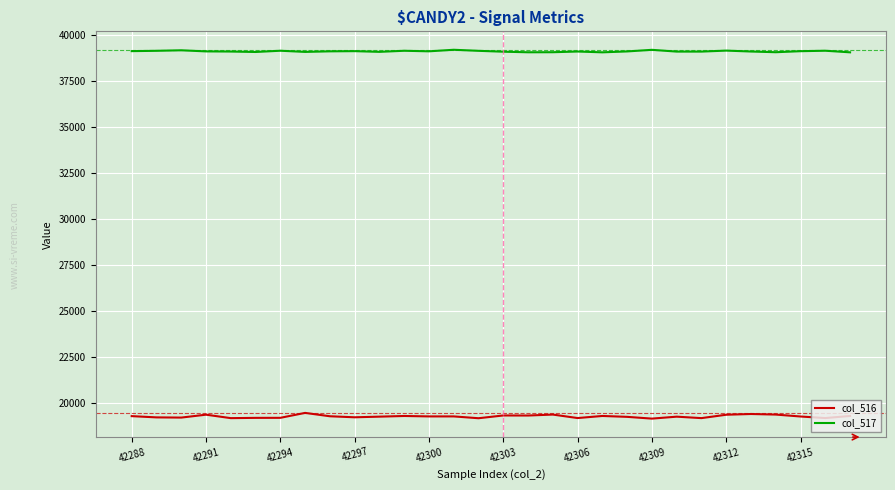

Which series has the widest spread of values?

col_516